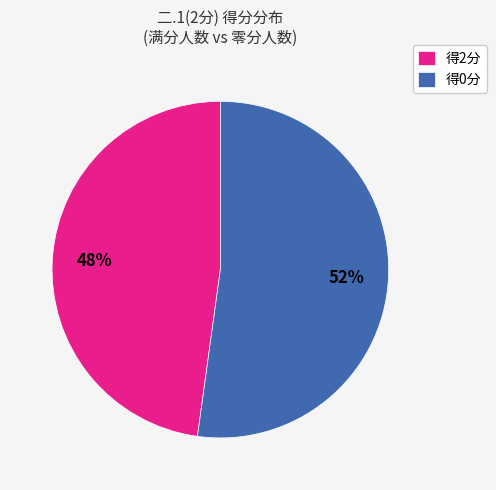

Do 得2分 and 得0分 together represent more than half of the pie?

Yes